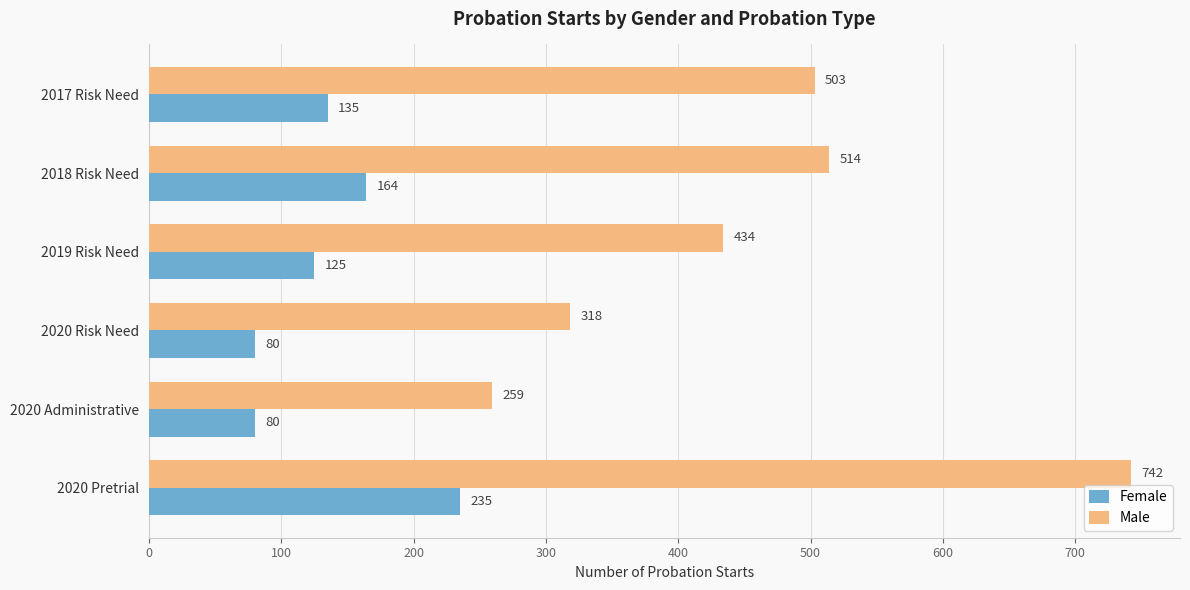

What is the average value of the Male series?

462